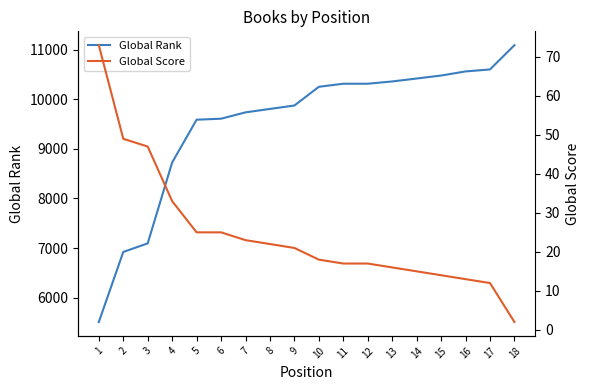

Rank the series by their maximum value, from lowest to highest.

Global Score, Global Rank